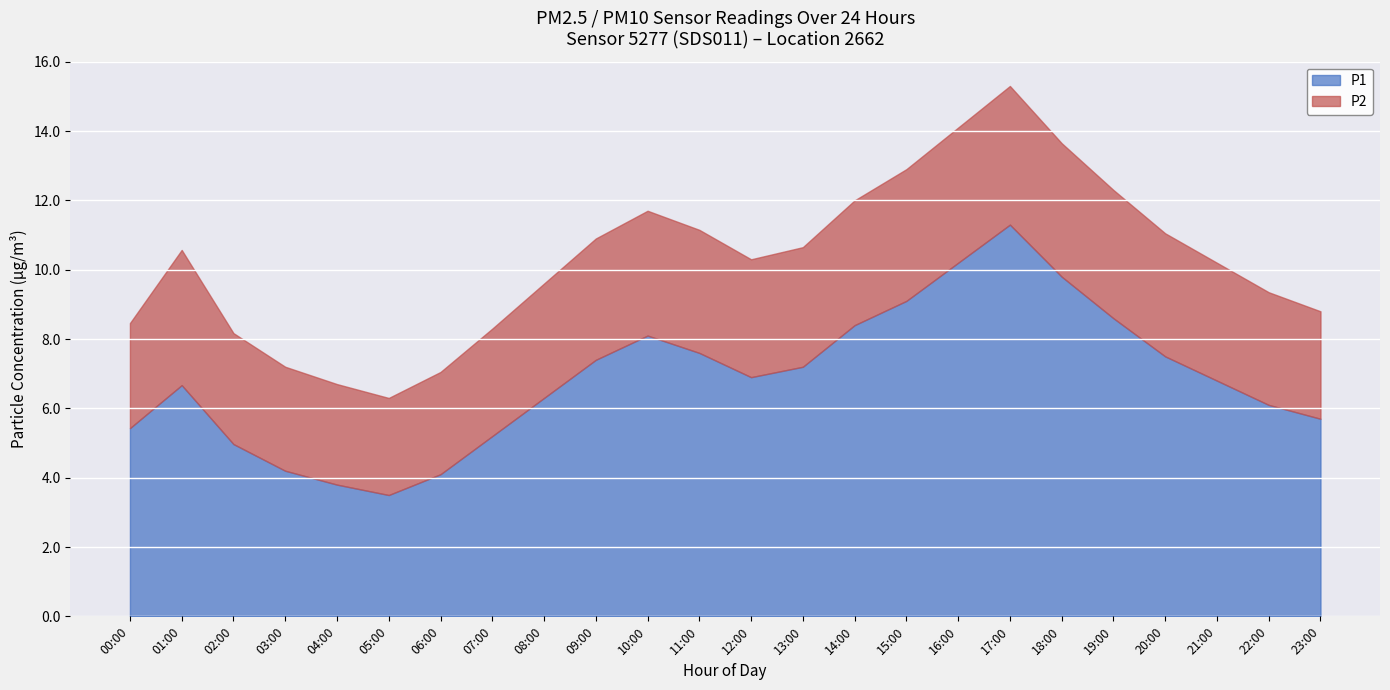

At which category does P1 reach its first local peak?

01:00